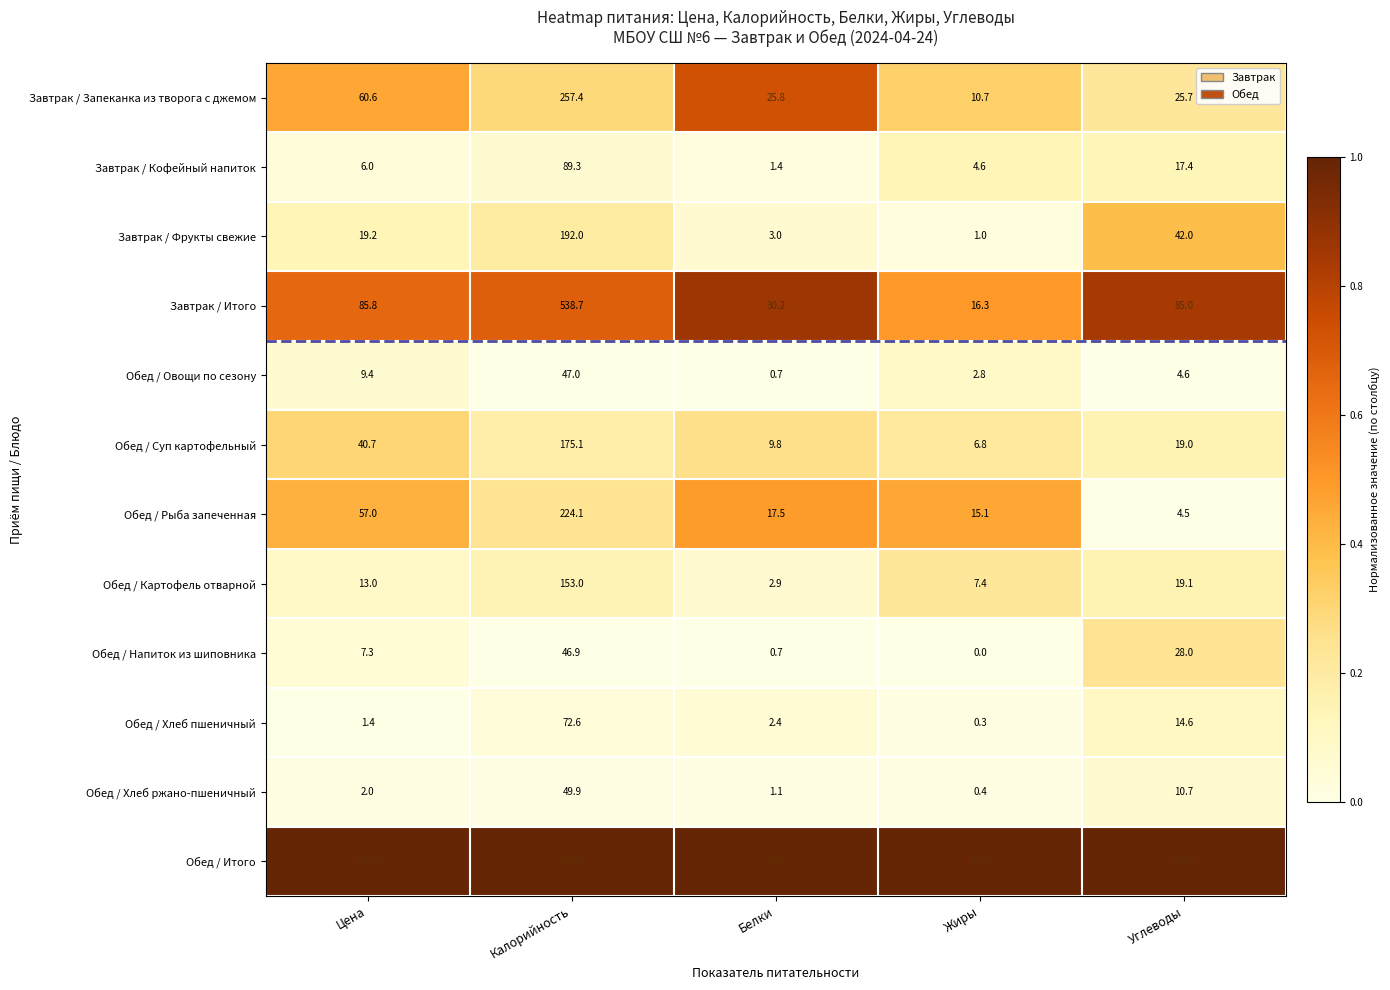

The Завтрак / Итого series shows 30.2 at Белки. True or false?

True